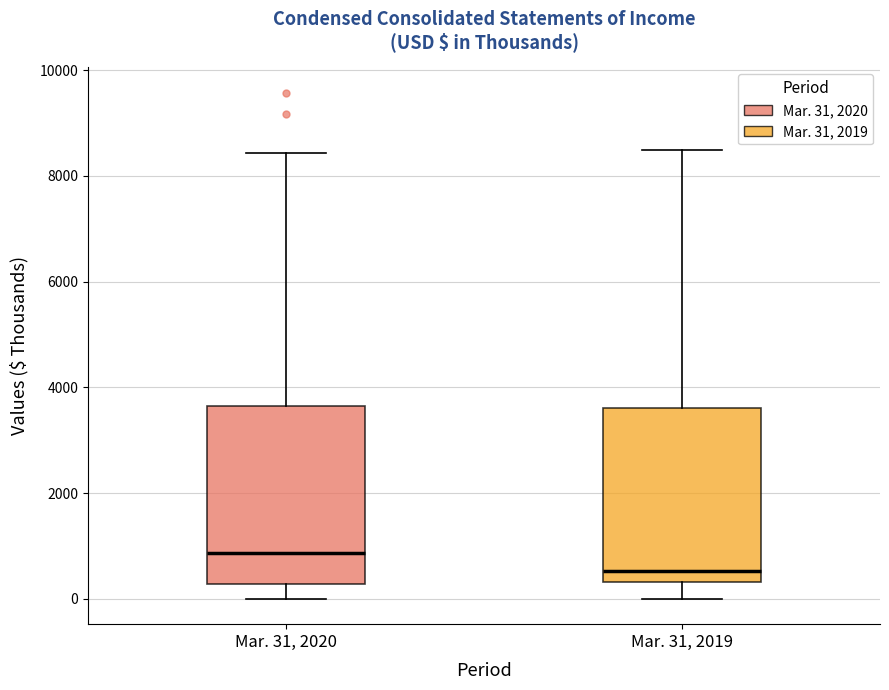

Reading left to right, read every box against the y-axis: the position of its median line, the range the box covers, and the ends of its whiskers. The values are not printed on the chart, so give them approximately, as read against the axis.

Mar. 31, 2020: median 800, box 200 to 3600, whiskers 0 to 8400
Mar. 31, 2019: median 600, box 400 to 3600, whiskers 0 to 8400